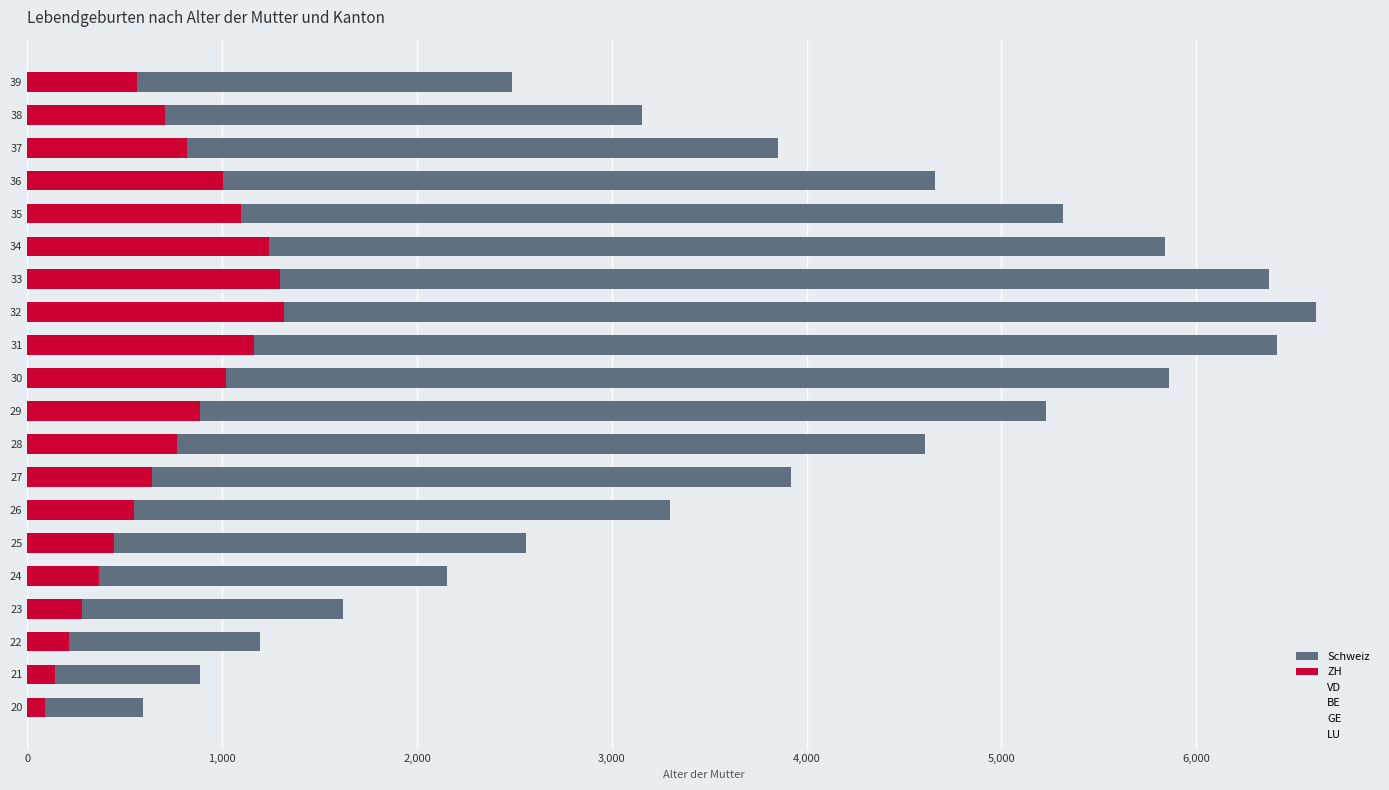

What are all the series names shown in the legend?

Schweiz, ZH, VD, BE, GE, LU